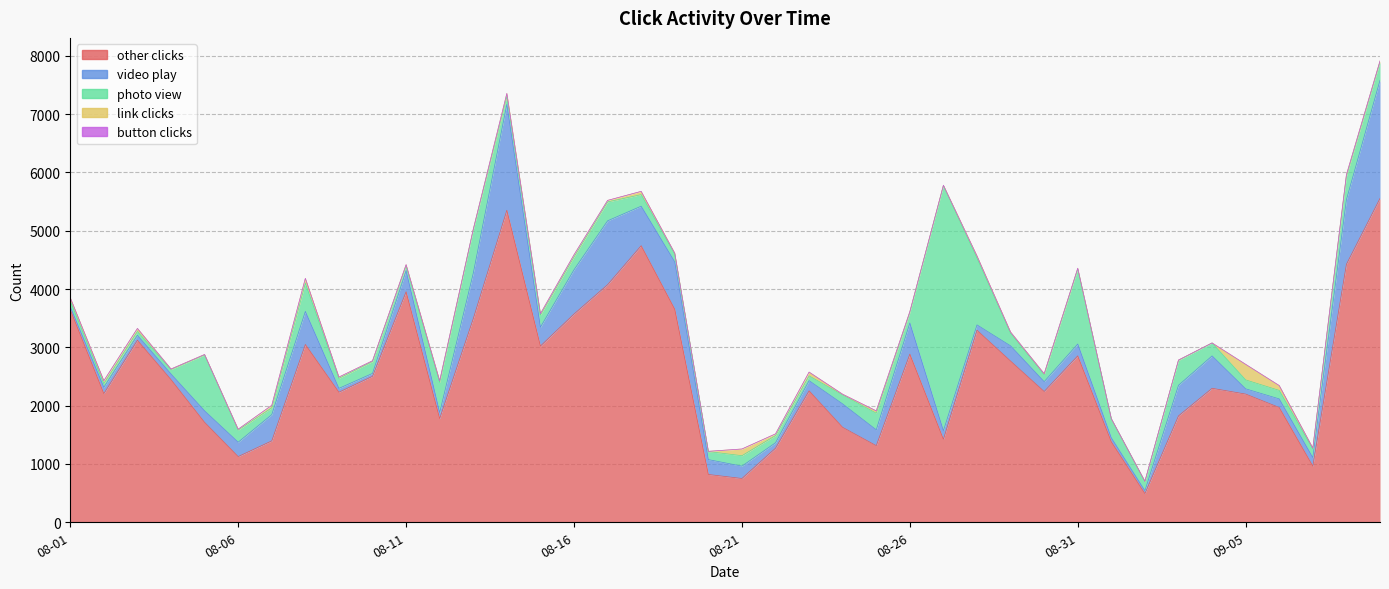

What is the lowest value of the video play series?

50